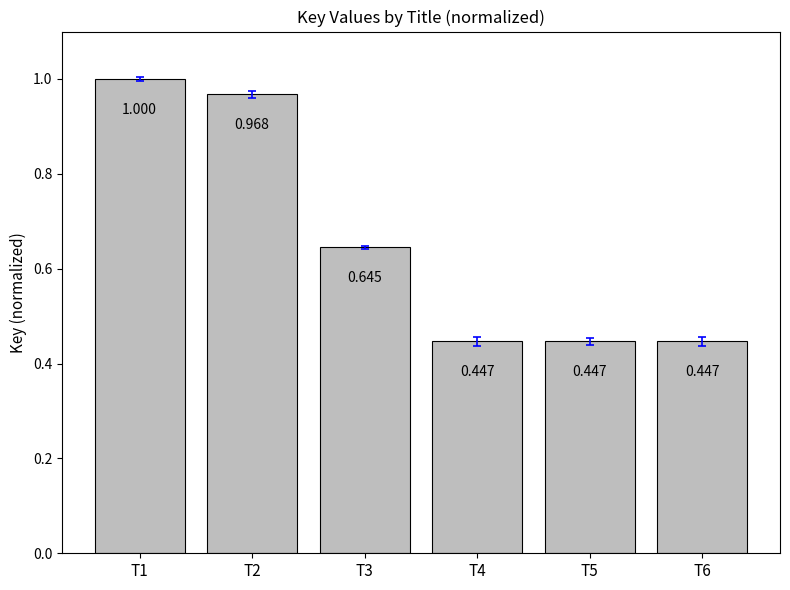

How many bars are there in total?

6